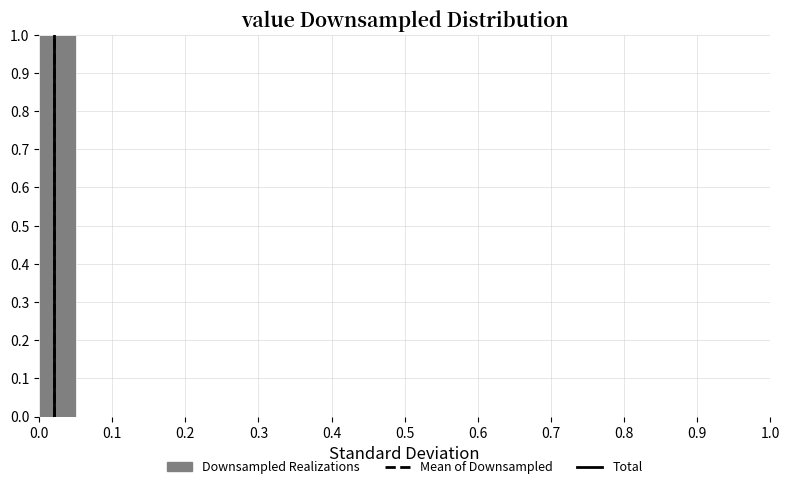

Reading left to right, list every bar in this chart as the range it spans on the x-axis followed by its height. The values are not printed on the chart, so give them approximately, as read against the axis.

0.00 to 0.05: 1
0.05 to 0.10: 0
0.10 to 0.15: 0
0.15 to 0.20: 0
0.20 to 0.25: 0
0.25 to 0.30: 0
0.30 to 0.35: 0
0.35 to 0.40: 0
0.40 to 0.45: 0
0.45 to 0.50: 0
0.50 to 0.55: 0
0.55 to 0.60: 0
0.60 to 0.65: 0
0.65 to 0.70: 0
0.70 to 0.75: 0
0.75 to 0.80: 0
0.80 to 0.85: 0
0.85 to 0.90: 0
0.90 to 0.95: 0
0.95 to 1.00: 0